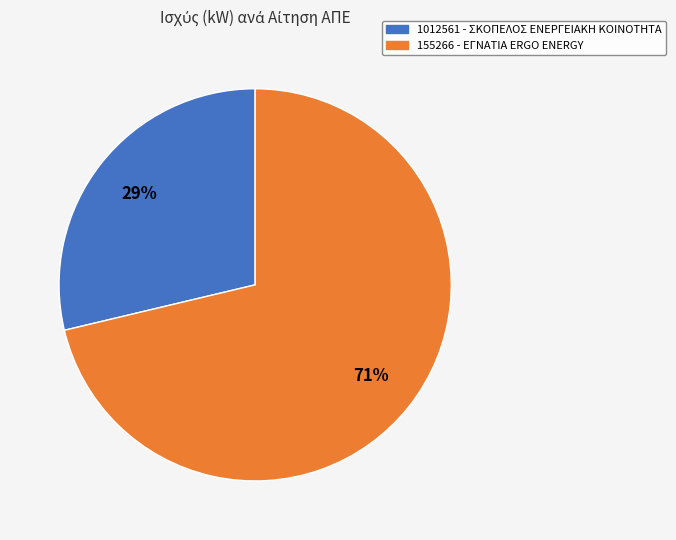

Is the sum of 1012561 - ΣΚΟΠΕΛΟΣ ΕΝΕΡΓΕΙΑΚΗ ΚΟΙΝΟΤΗΤΑ and 155266 - ΕΓΝΑΤΙΑ ERGO ENERGY greater than half?

Yes